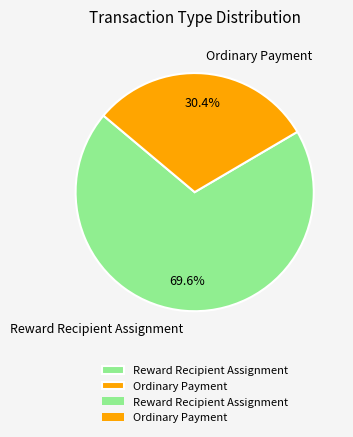

Count the number of slices in the pie.

2